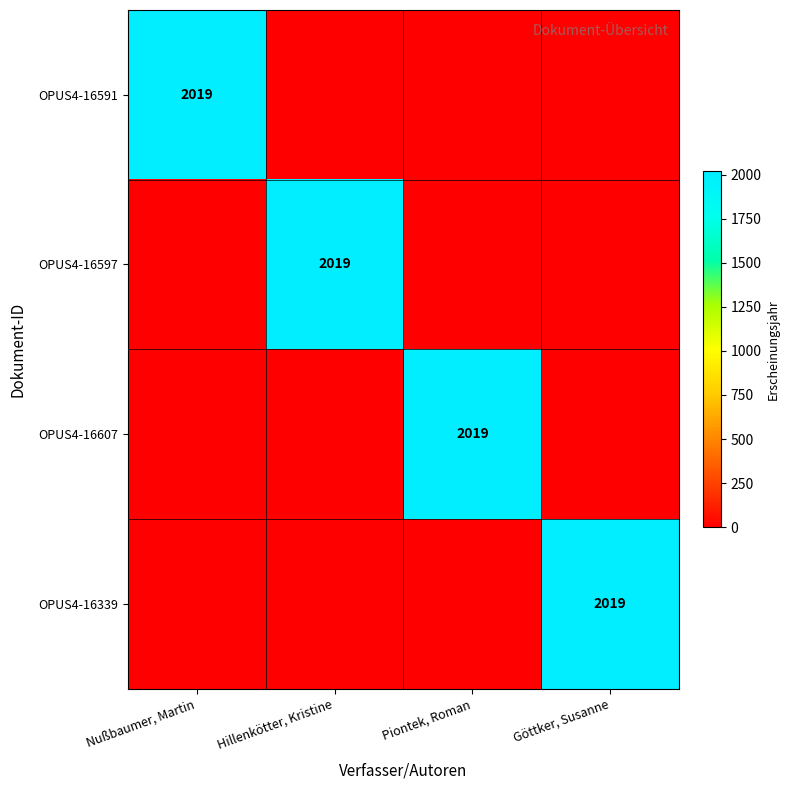

The value of OPUS4-16597 at Hillenkötter, Kristine is 2019. True or false?

True